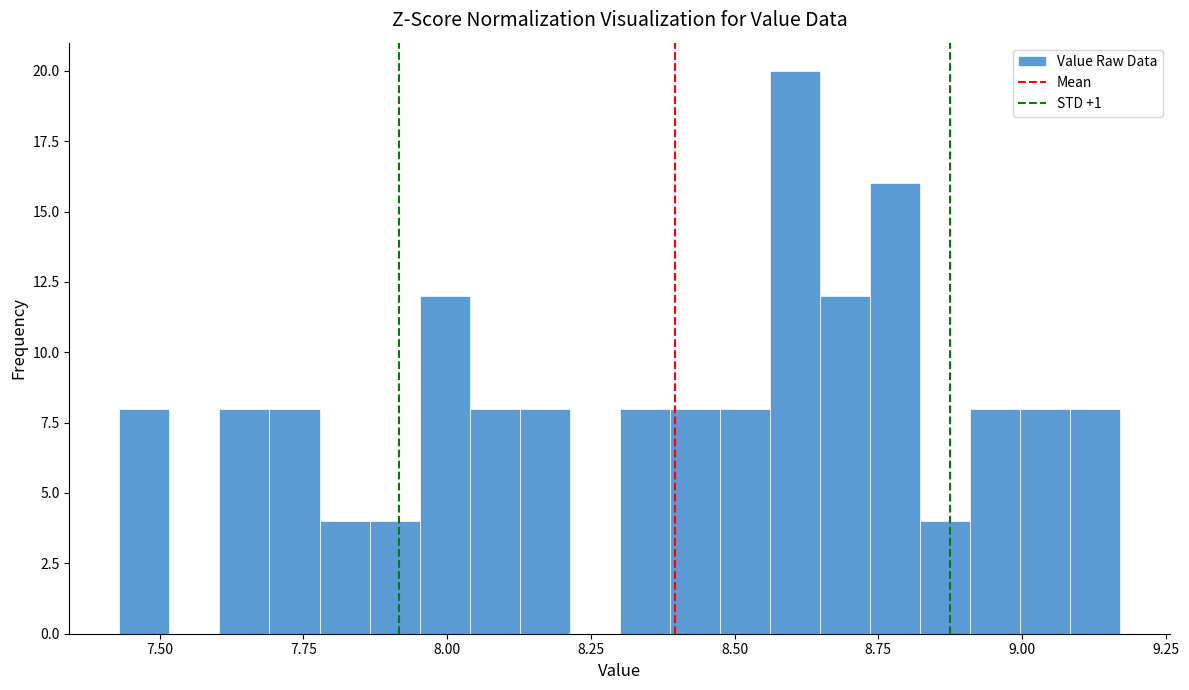

Around what value on the x-axis is the tallest bar? Give the approximate position of its centre, as read against the axis.

8.60